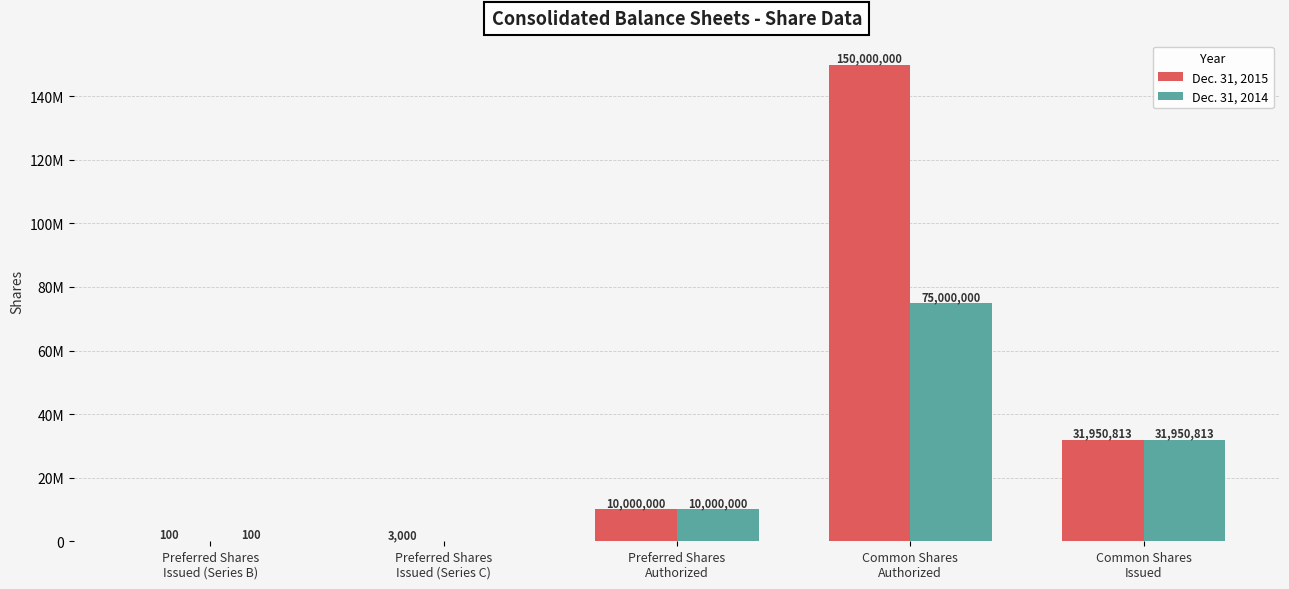

What is the sum of all Dec. 31, 2014 values?

116950913